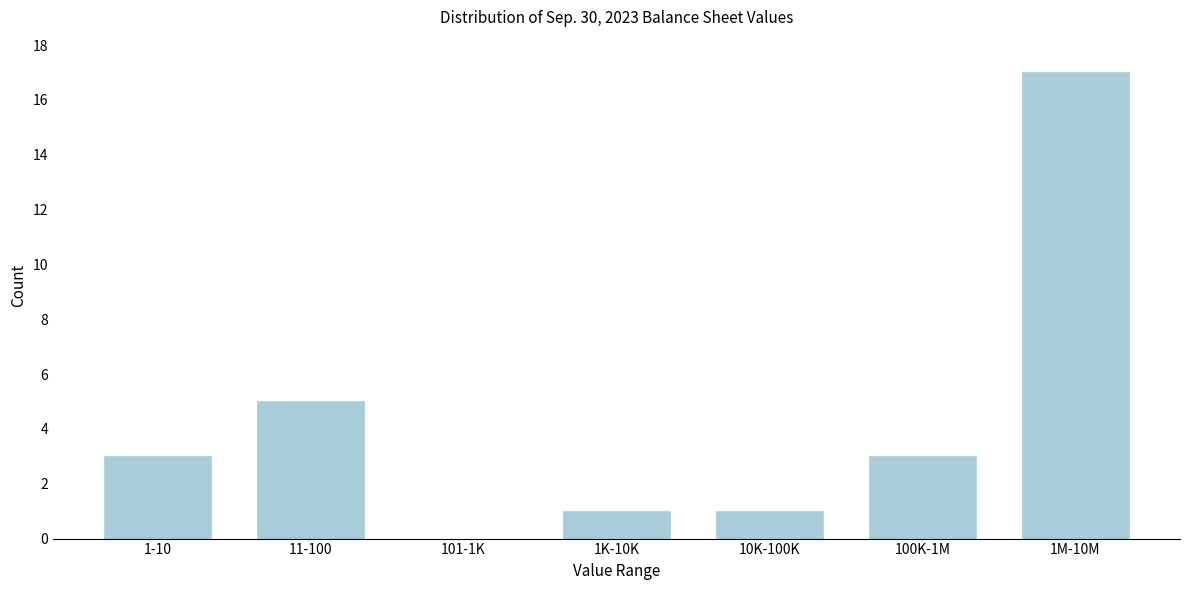

Reading left to right, transcribe all the data shown in this chart.

1-10=3	11-100=5	101-1K=0	1K-10K=1	10K-100K=1	100K-1M=3	1M-10M=17